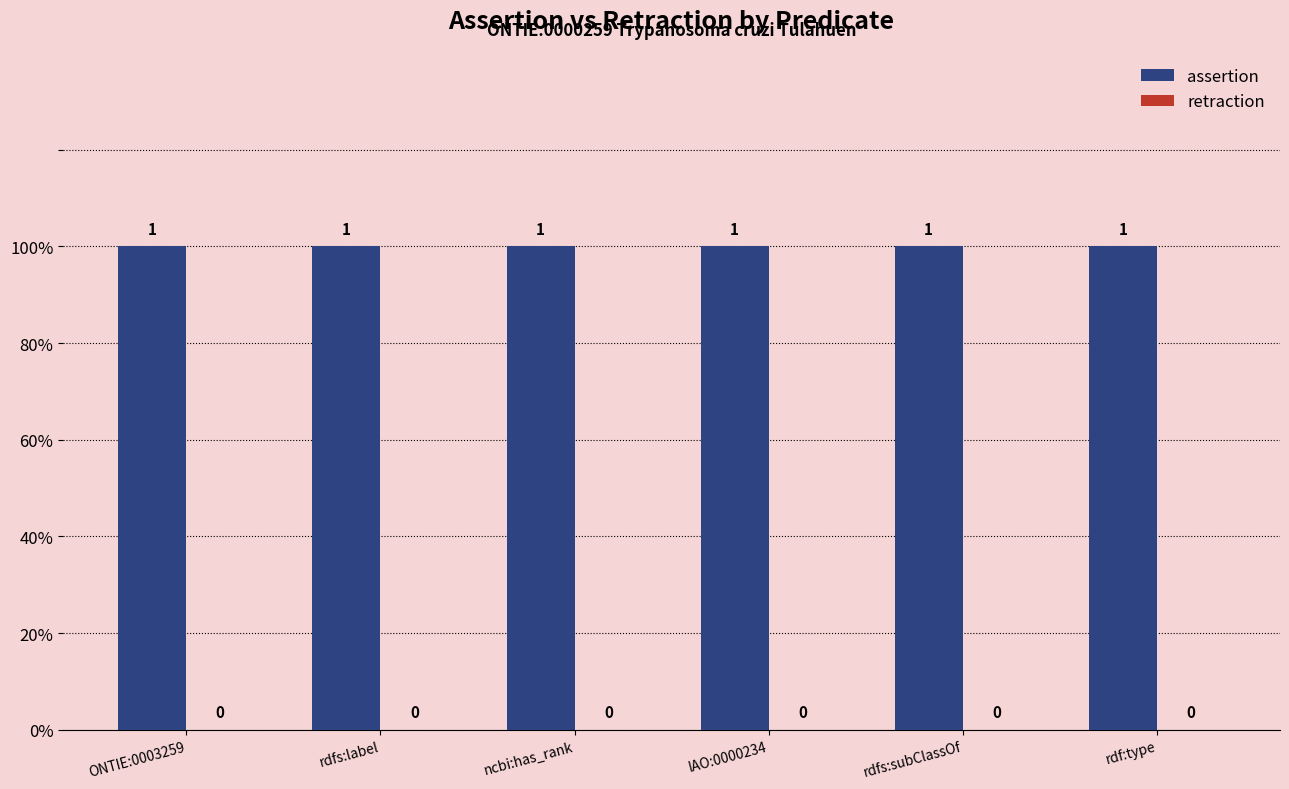

Which category has the highest value in the retraction series?

ONTIE:0003259